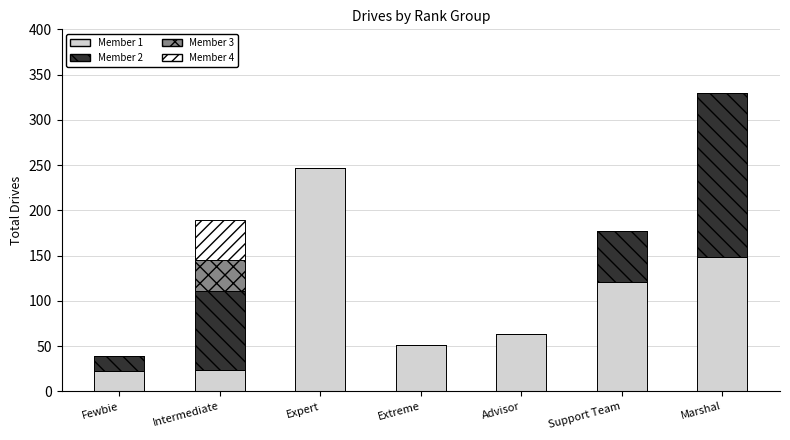

At which label does Member 1 reach its peak?

Expert